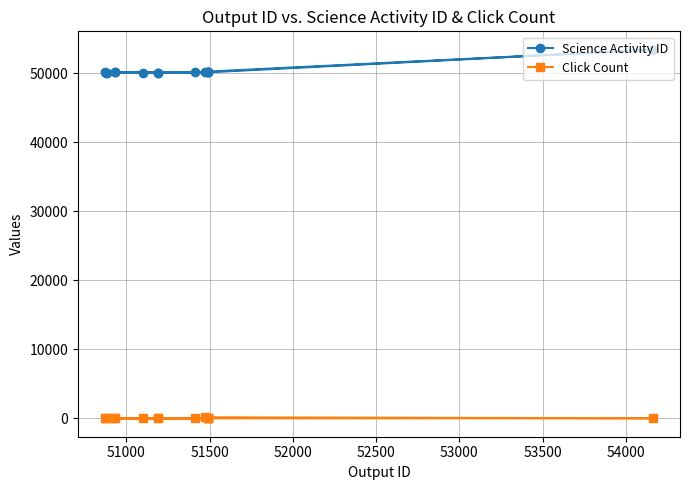

At how many categories does at least one series exceed 39111?

15